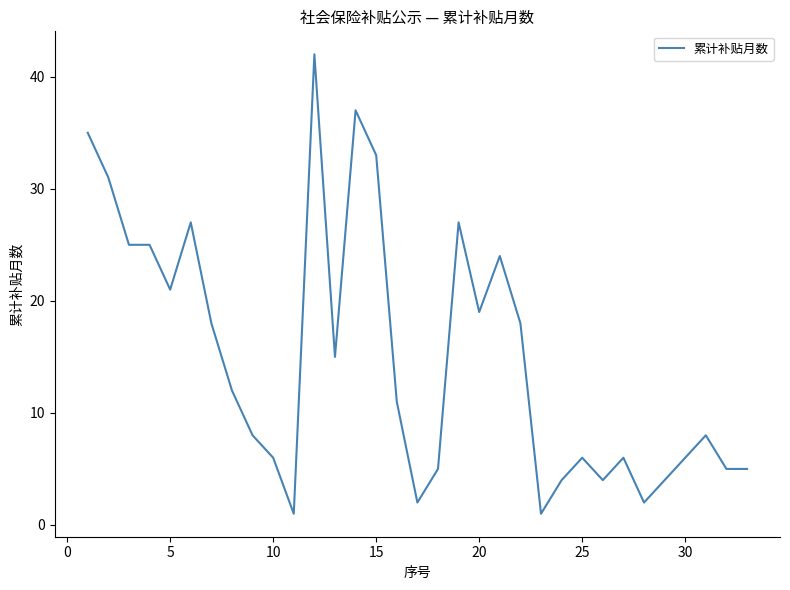

What is the difference between the maximum and minimum values?

41